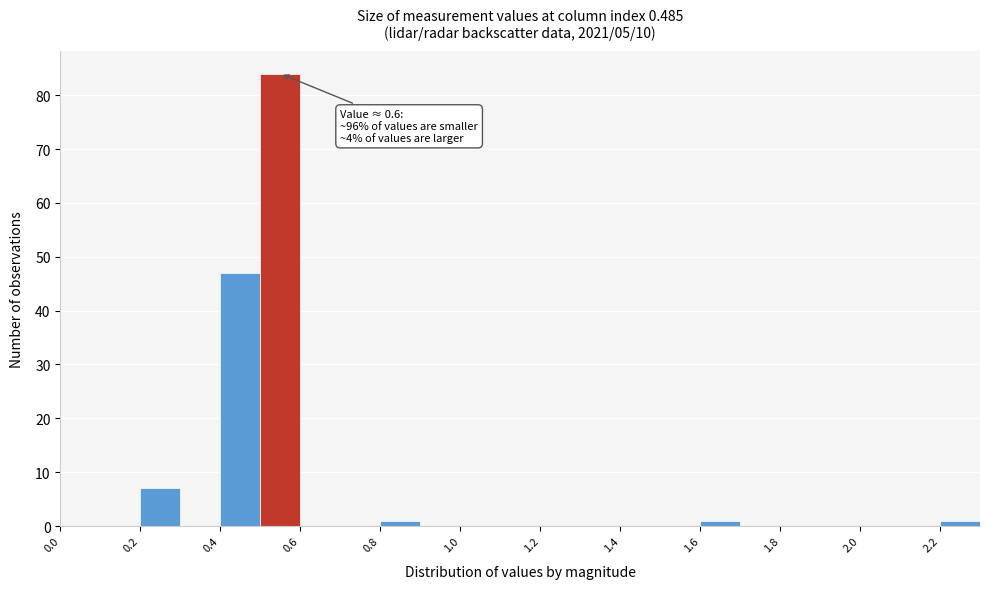

Which range on the x-axis has the tallest bar?

0.5 to 0.6